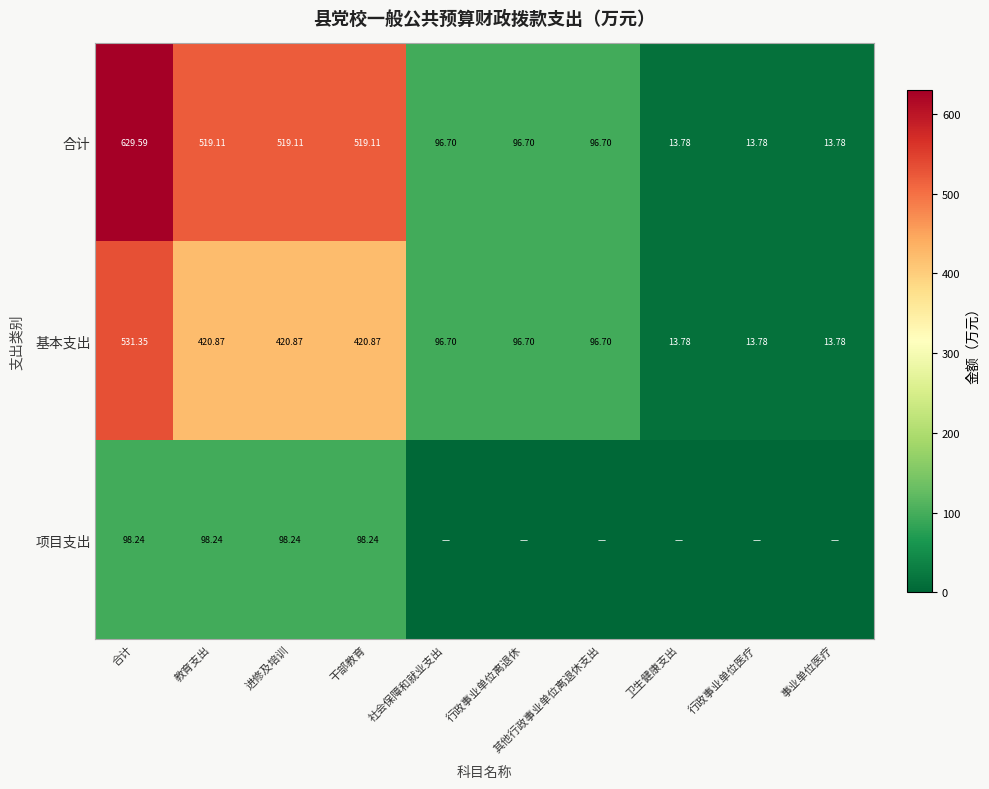

At which label does 合计 first exceed 96?

合计